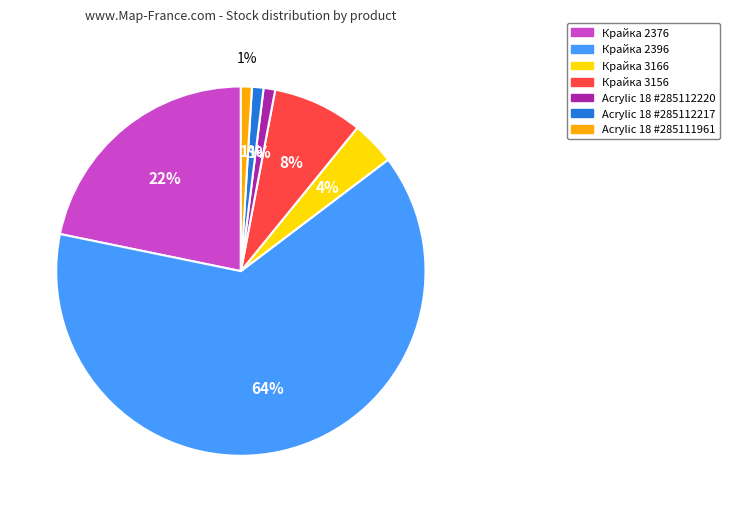

Which has a higher value, Acrylic 18 #285112217 or Крайка 2376?

Крайка 2376